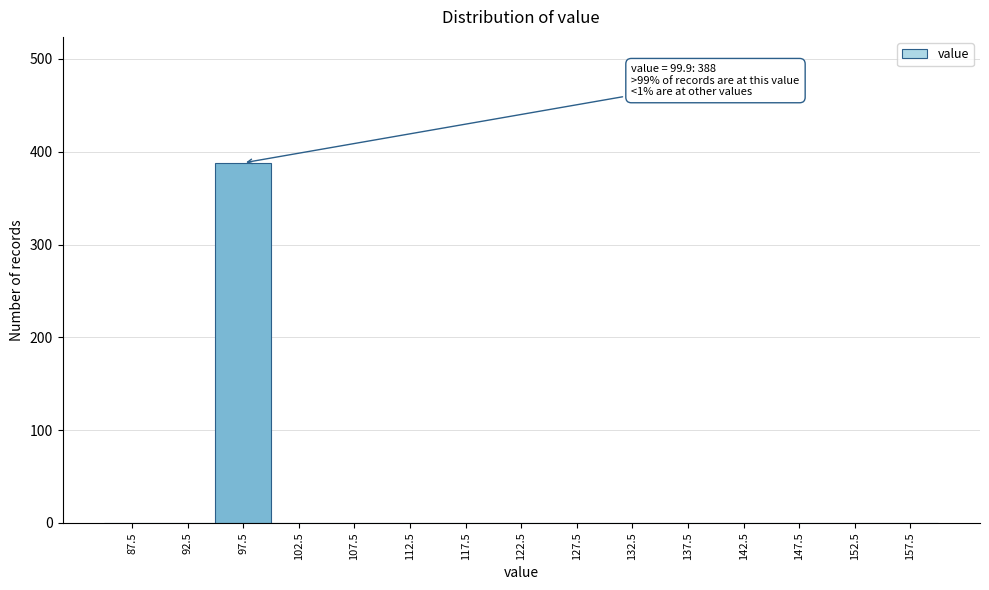

Which range on the x-axis has the tallest bar?

95 to 100